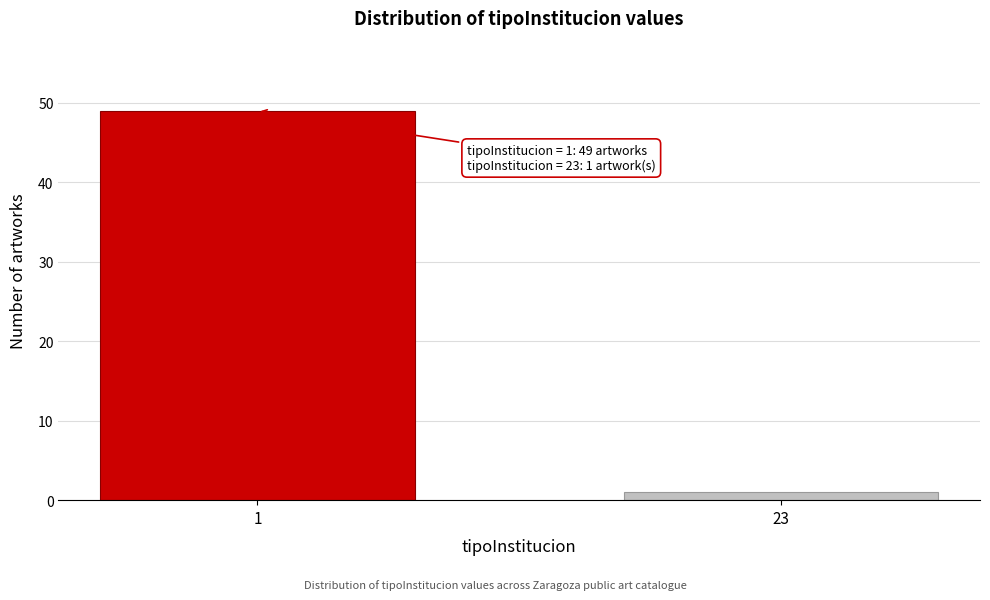

Reading left to right, what are all the values shown in this chart?

1=49	23=1